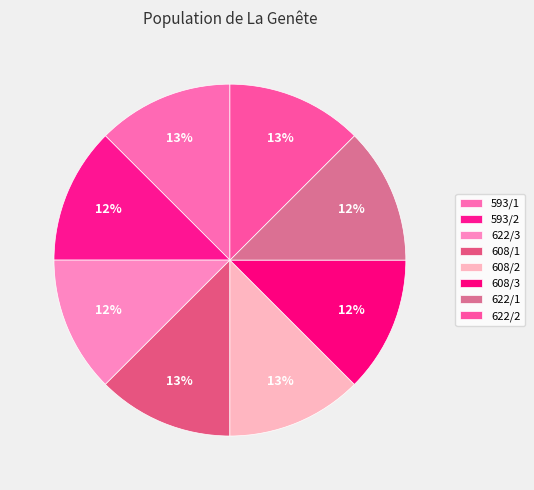

How many slices are in this pie chart?

8